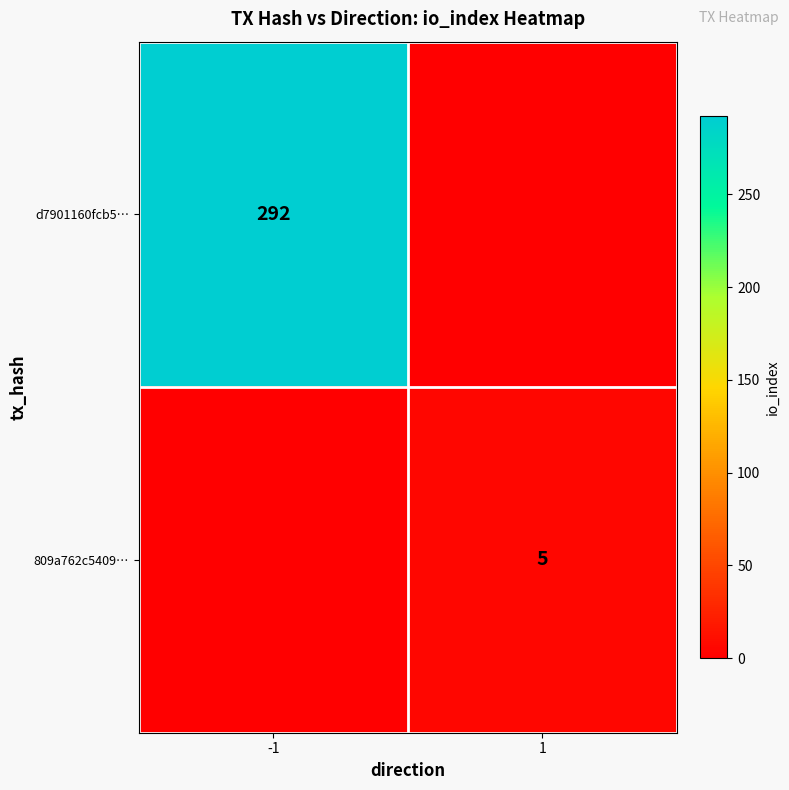

The 809a762c5409… series shows 5 at 1. True or false?

True